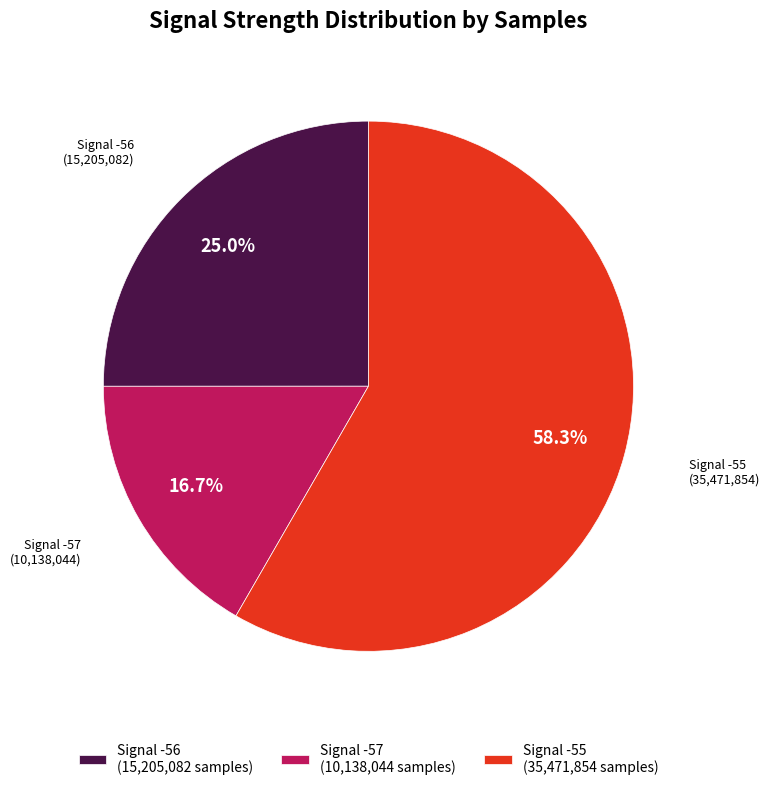

Count the number of slices in the pie.

3